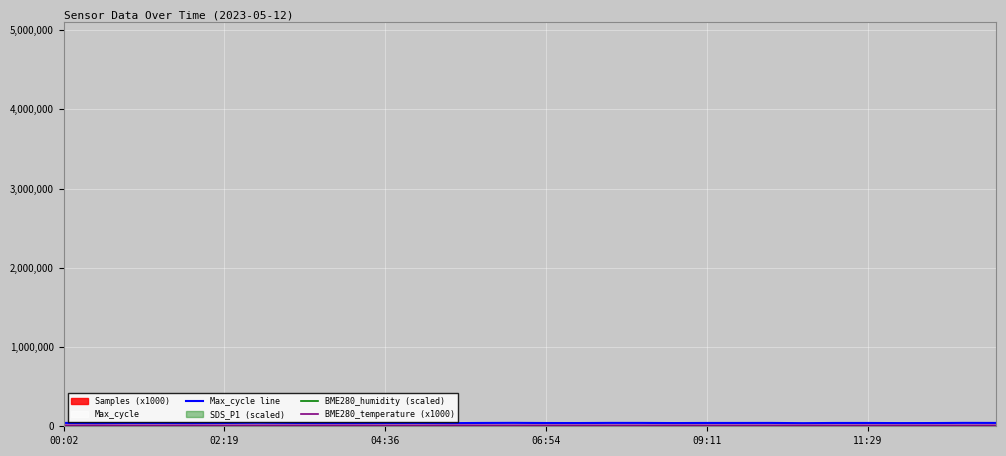

What is the label of the 7th point from the right?

23